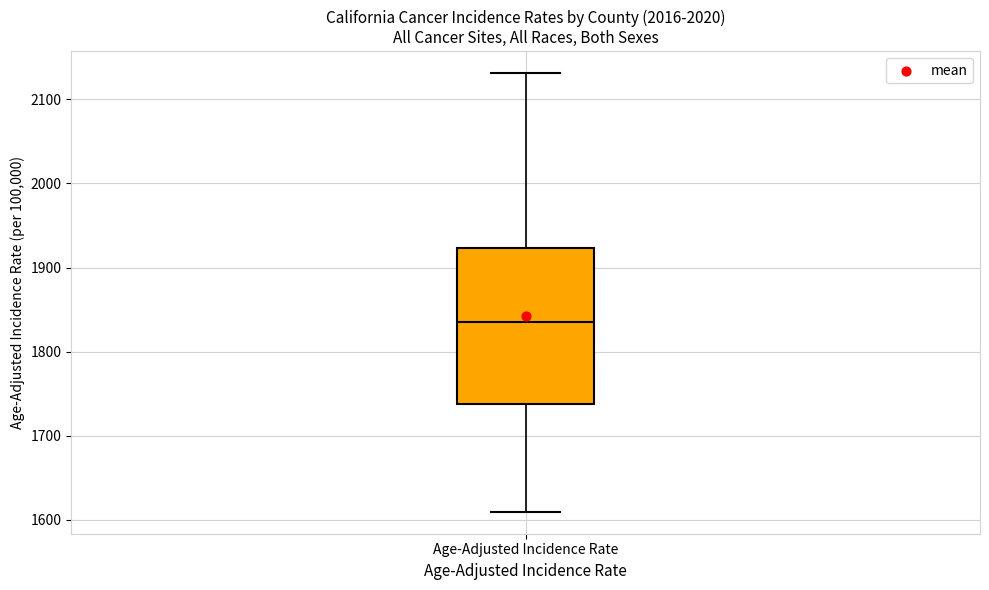

Transcribe this box plot: give where the median line is, the range the box spans, and where the two whiskers end, as read against the y-axis. The values are not printed on the chart, so give them approximately, as read against the axis.

median 1840, box 1740 to 1920, whiskers 1610 to 2130